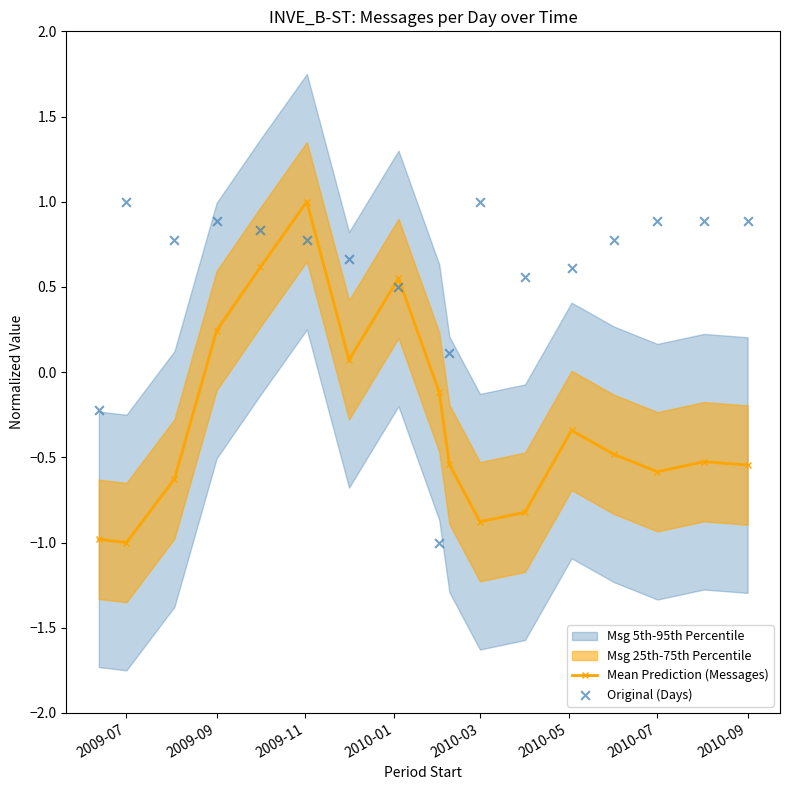

Which series has the largest total across all categories?

Original (Days)